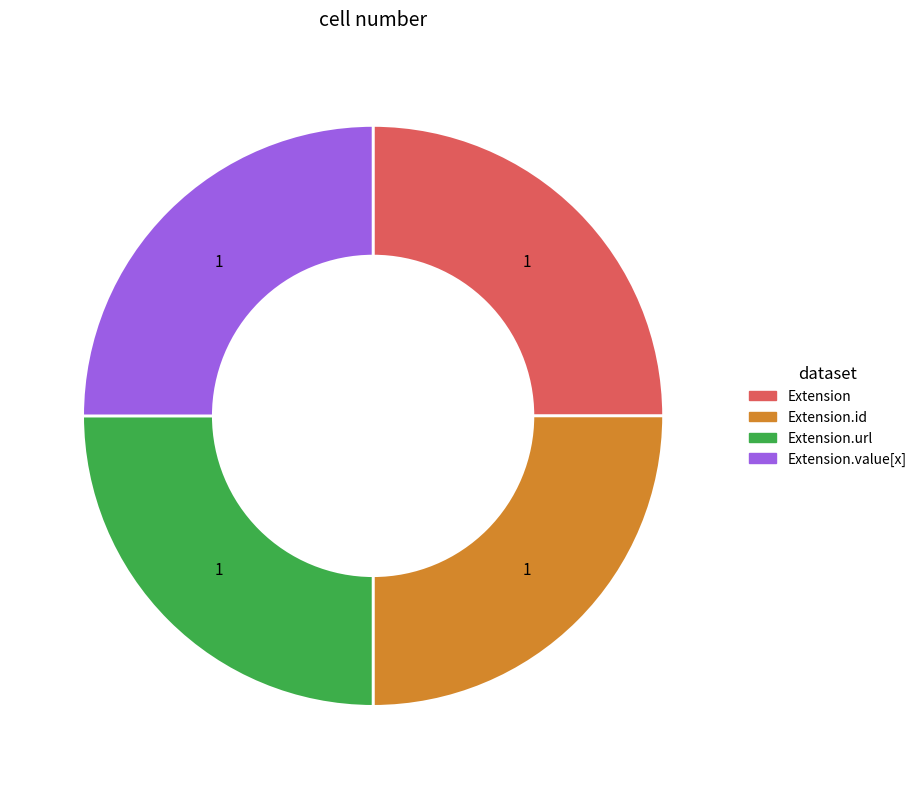

Does any single category account for the majority?

No